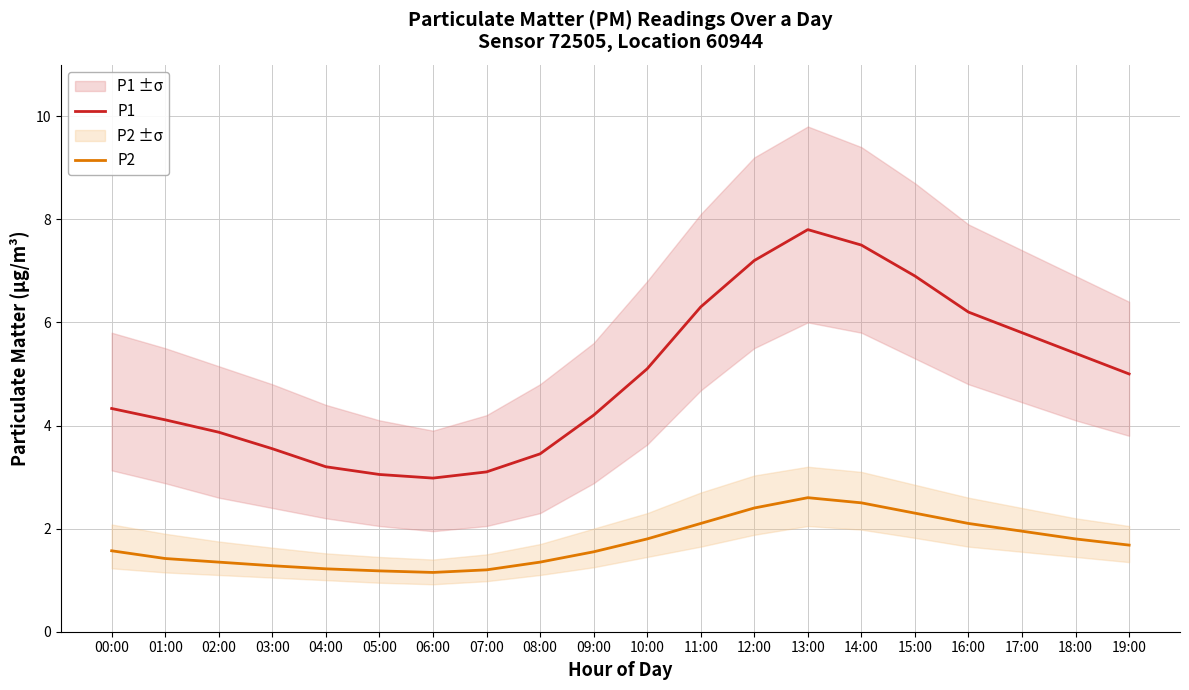

True or false: P2 has more than 0 points higher than both neighbors.

True